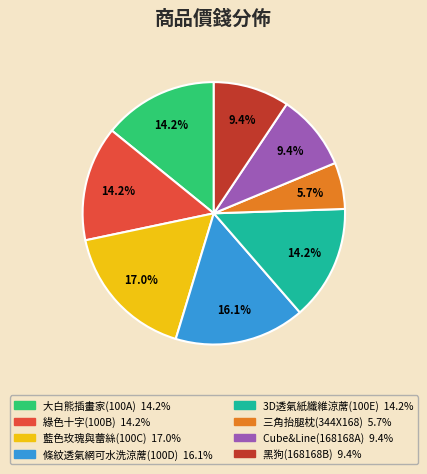

How many slices are in this pie chart?

8